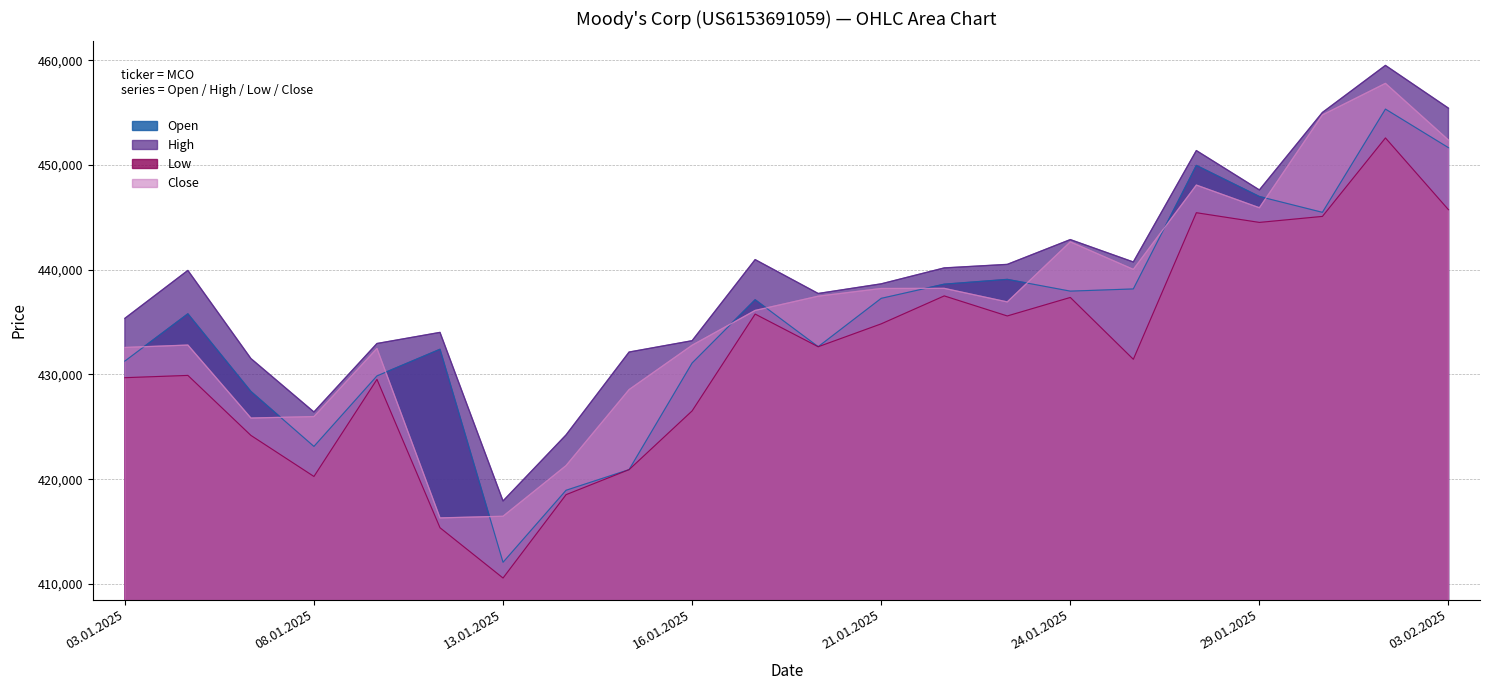

Which category has the lowest value across all series?

13.01.2025